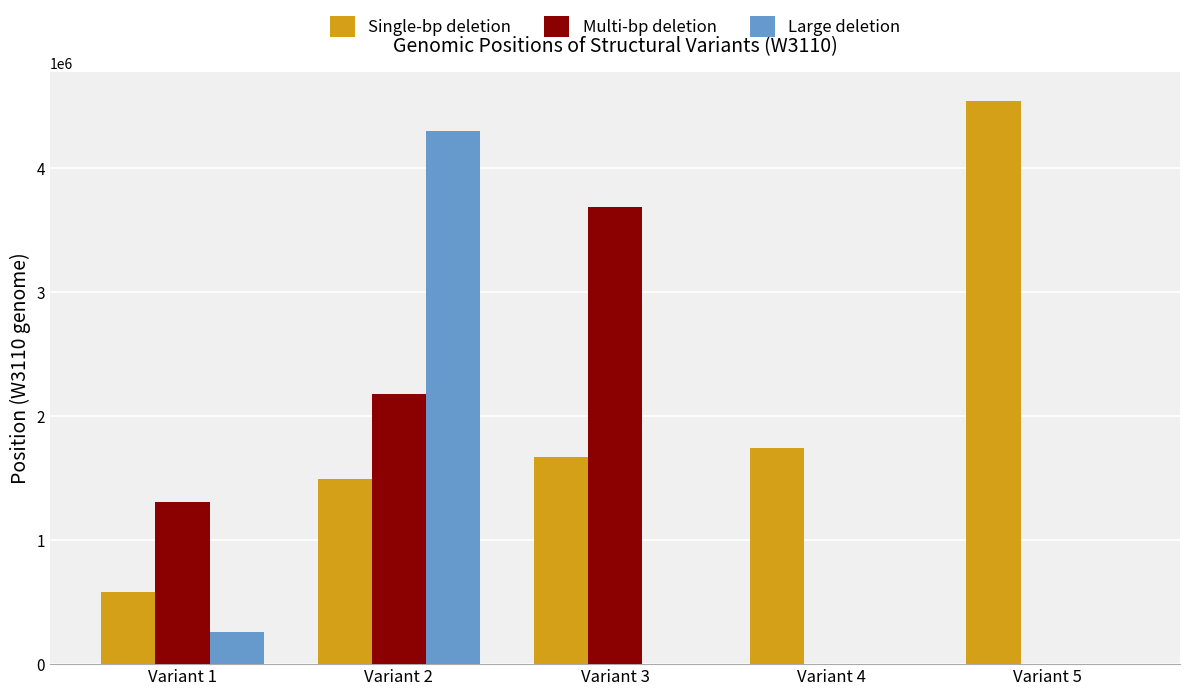

At which label is Single-bp deletion closest to 2560887?

Variant 4